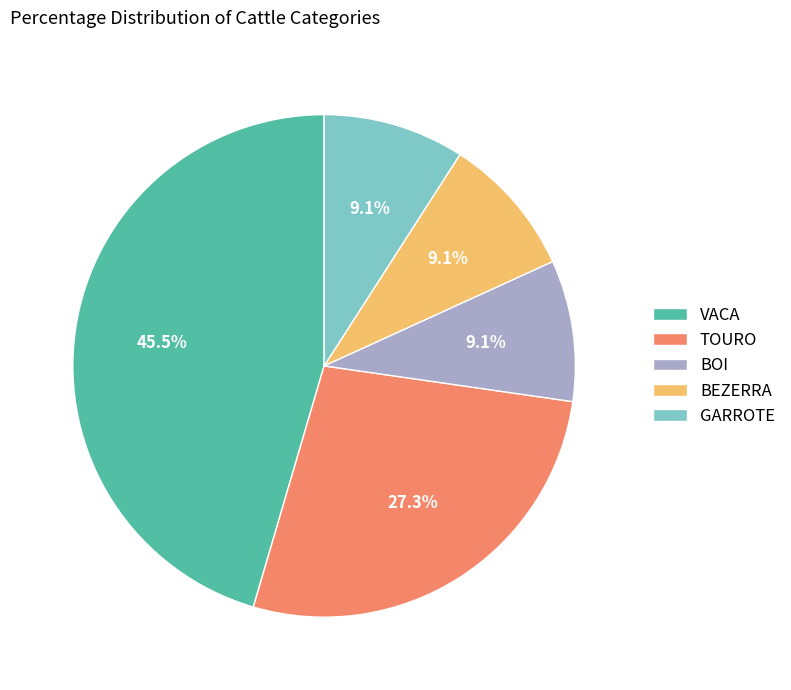

Count the number of slices in the pie.

5